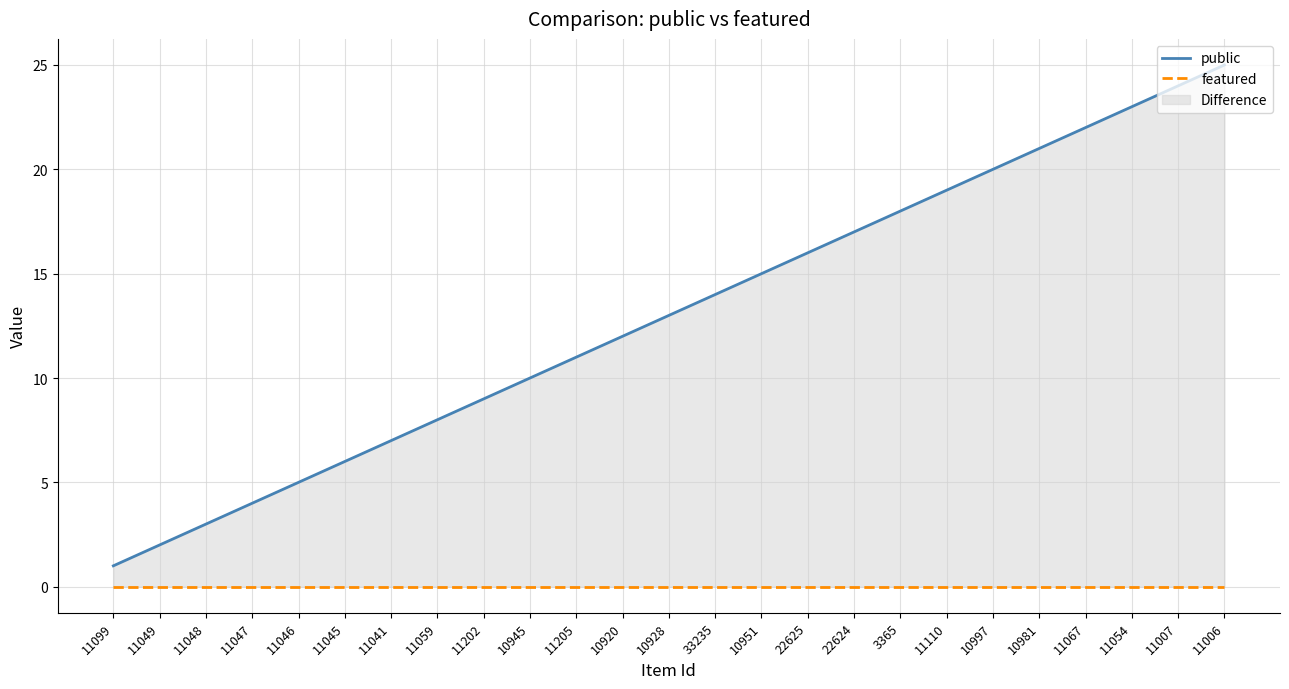

Reading right to left, extract all data points from this chart.

public: 25	24	23	22	21	20	19	18	17	16	15	14	13	12	11	10	9	8	7	6	5	4	3	2	1
featured: 0	0	0	0	0	0	0	0	0	0	0	0	0	0	0	0	0	0	0	0	0	0	0	0	0